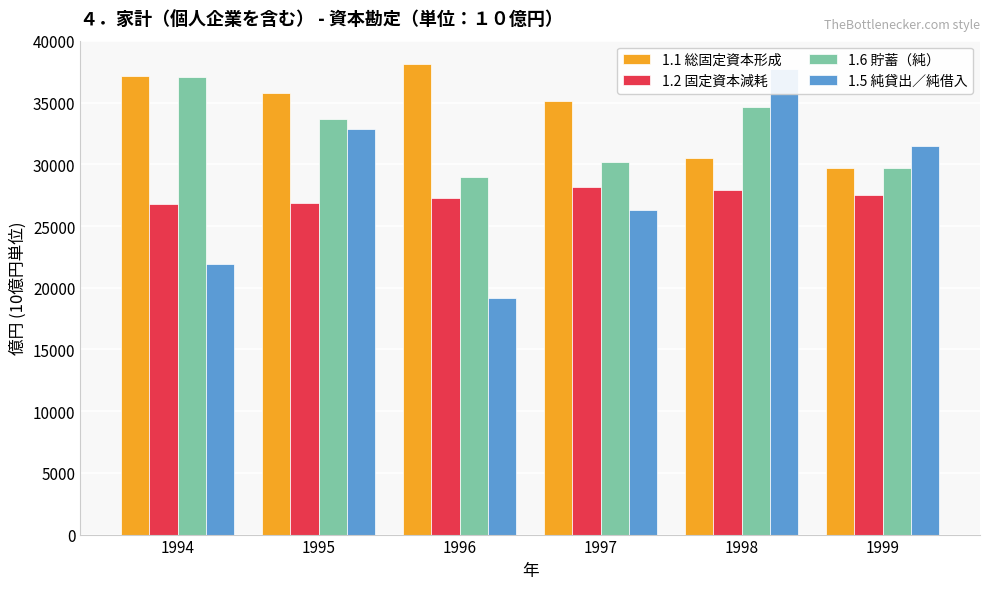

Between 1995 and 1999, which series saw the biggest shift?

1.1 総固定資本形成